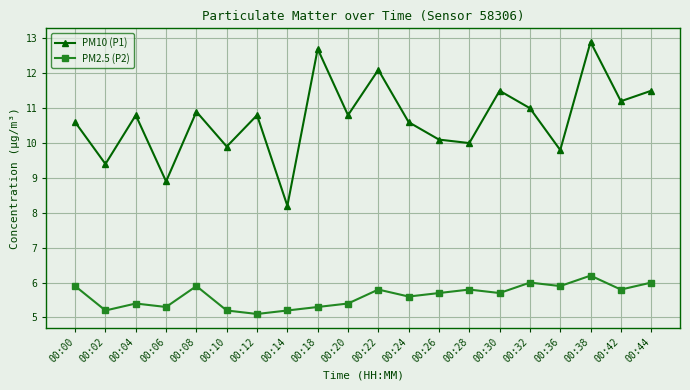

What is the average value of the PM2.5 (P2) series?

5.6